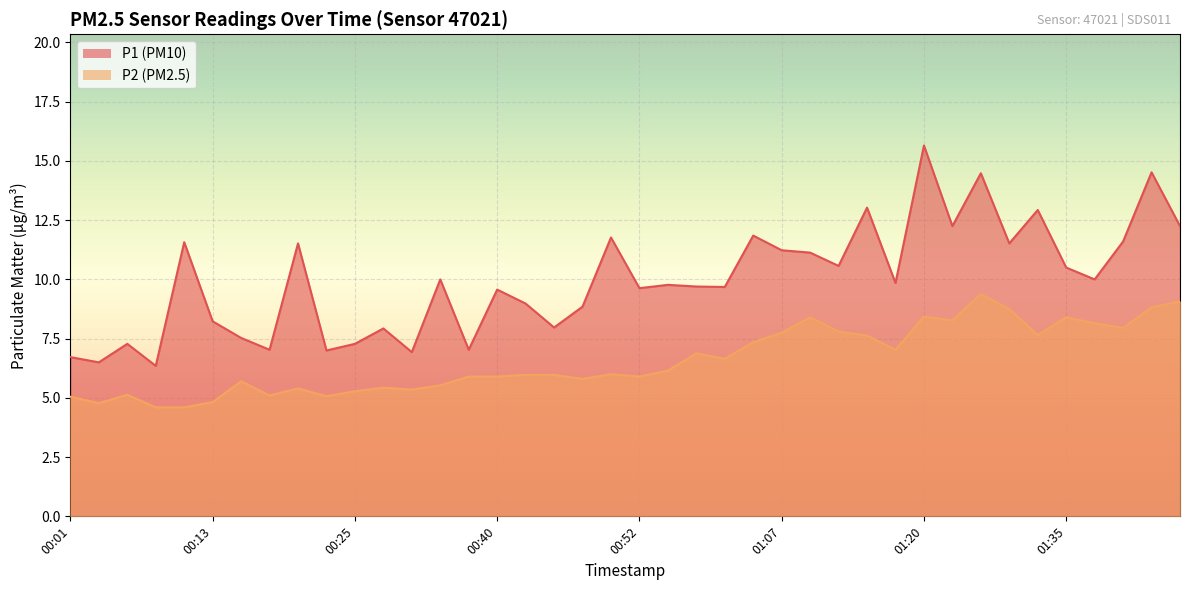

Is it true that P2 equals 2.5 at 00:32?

False